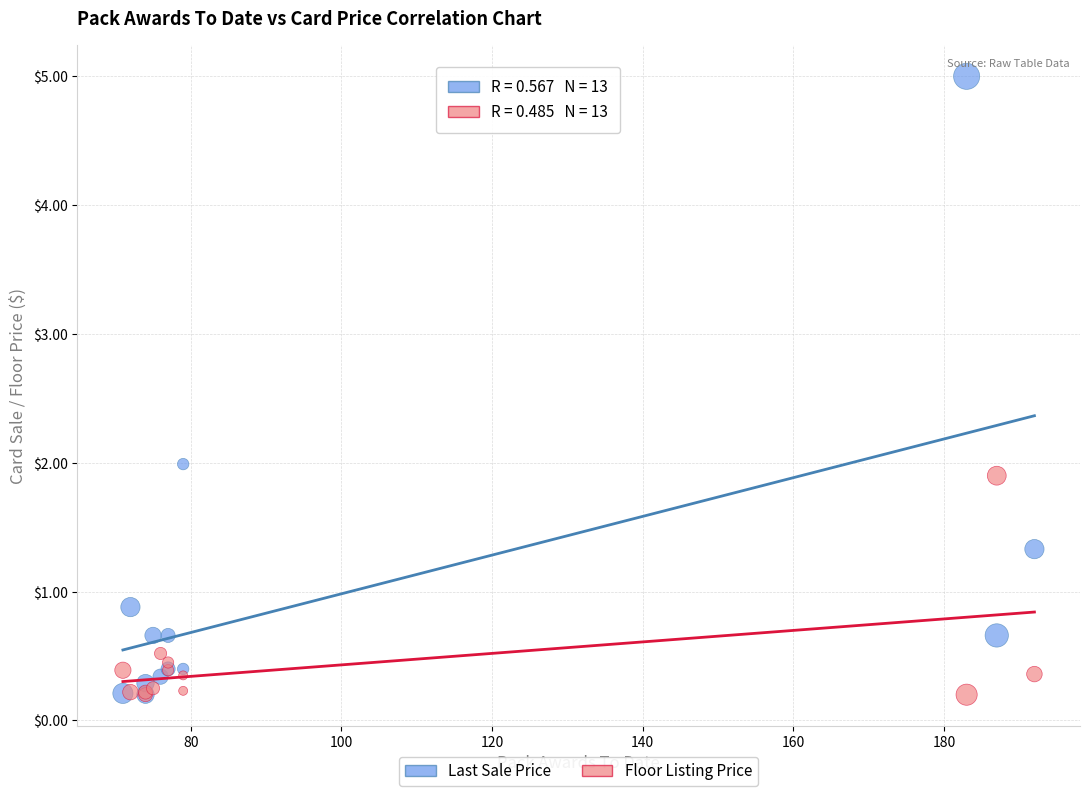

In the Floor Listing Price series, what Y value is closest to 1?

0.5